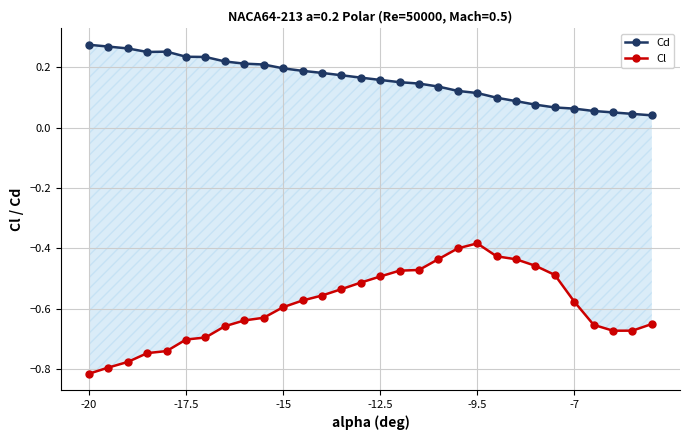

What is the difference between the highest and lowest values at 13?

0.7